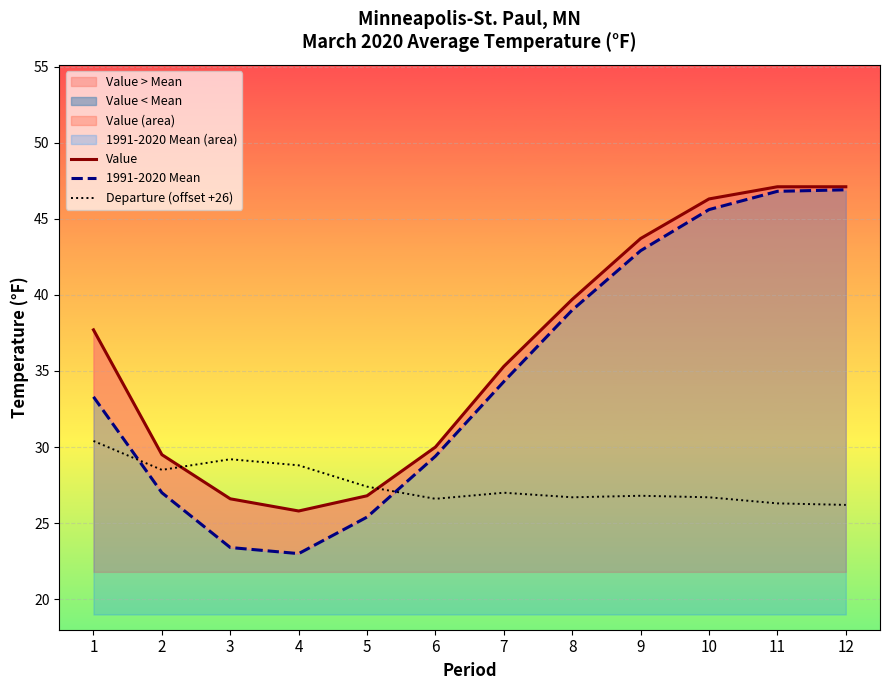

At which label is Departure (offset +26) closest to 28?

2